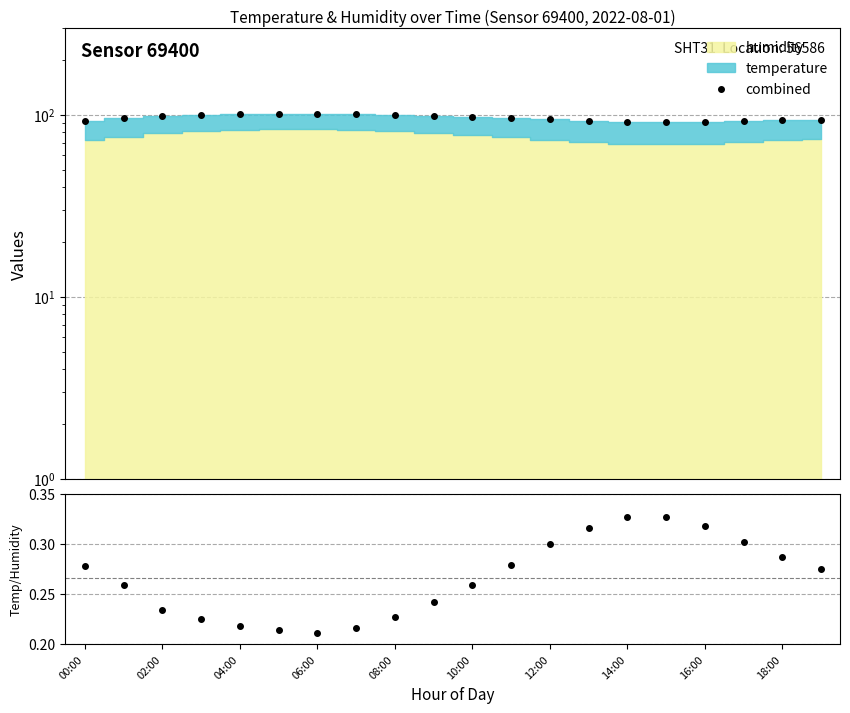

What is the sum of all temp/humidity values?

5.3